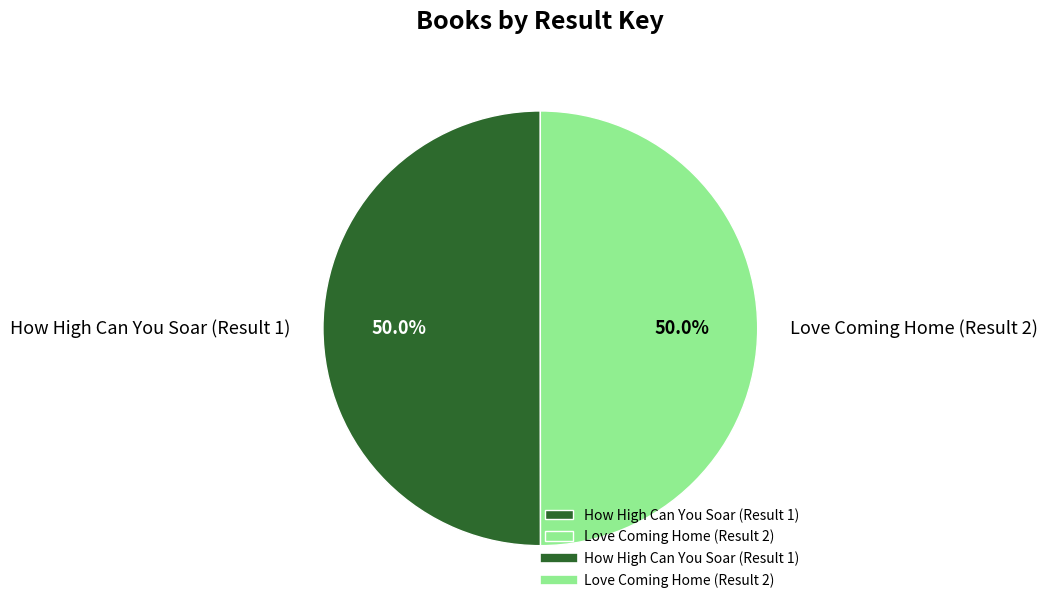

What percentage is NOT represented by How High Can You Soar (Result 1)?

50.0%